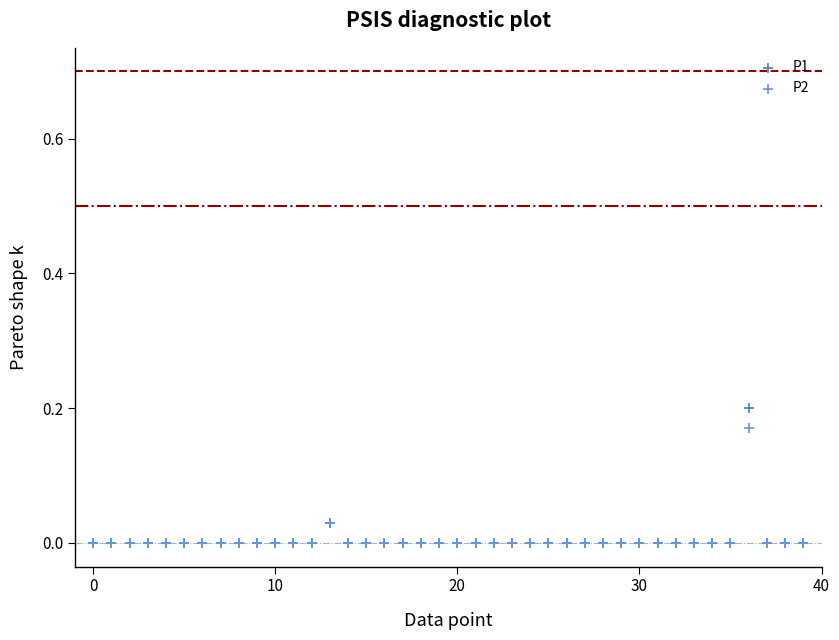

What are all the series names shown in the legend?

P1, P2